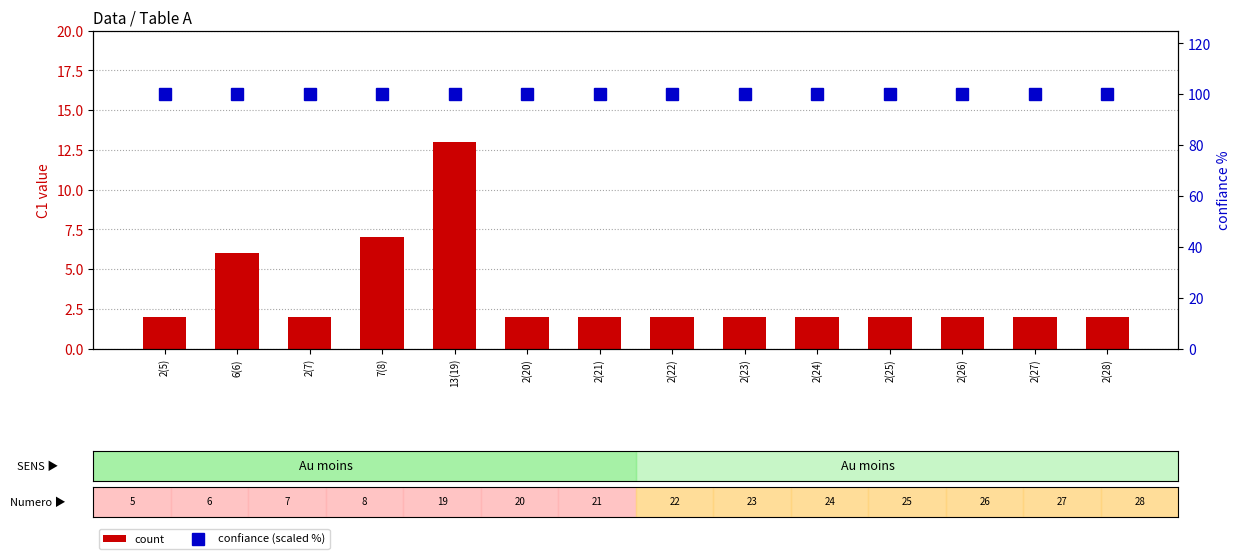

At how many categories does at least one series exceed 26?

14